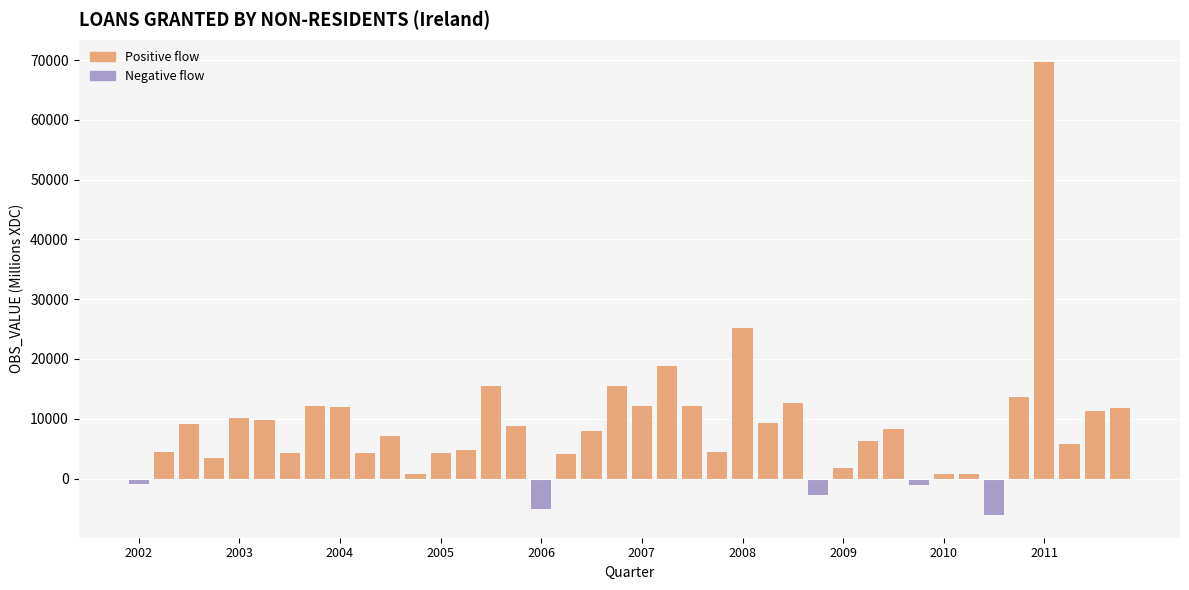

What is the lowest value of the Negative flow series?

-6122